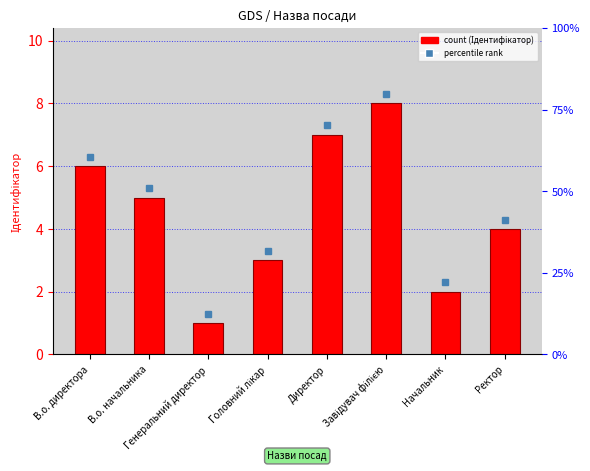

Where does the data first go above 5?

В.о. директора